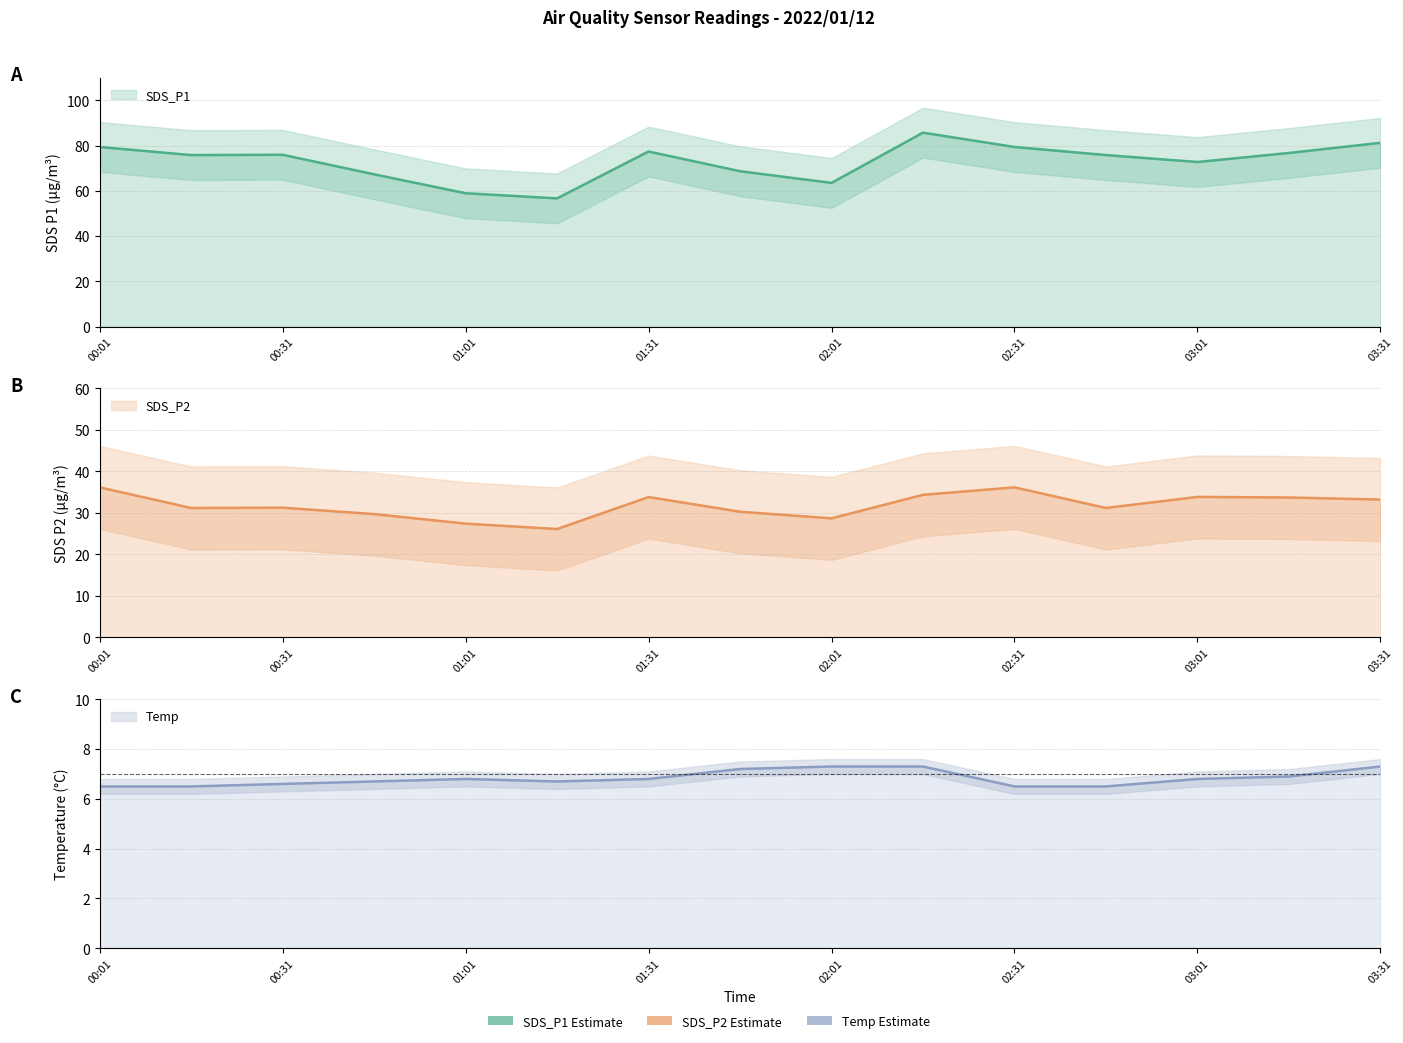

What is the sum of the SDS_P1 values at 00:01 and 03:31?

160.6